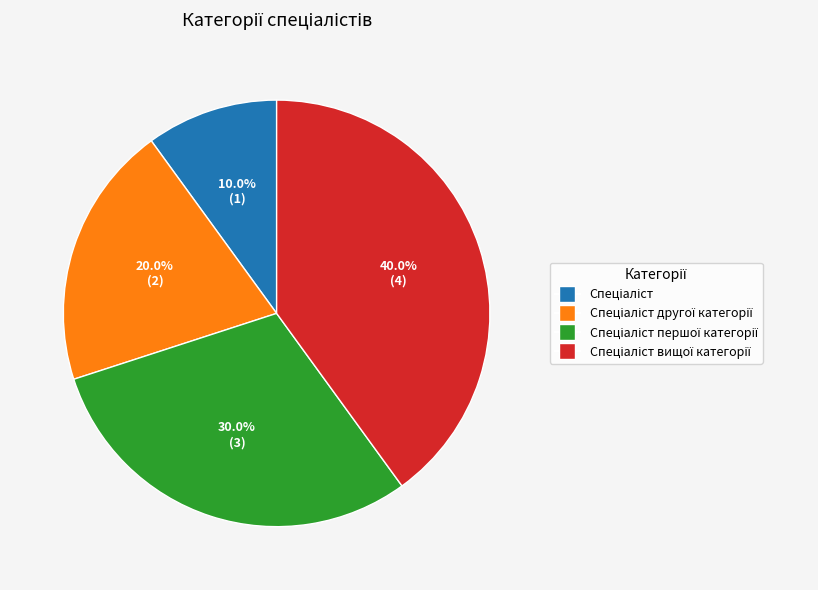

Is there any slice that represents more than half of the pie?

No